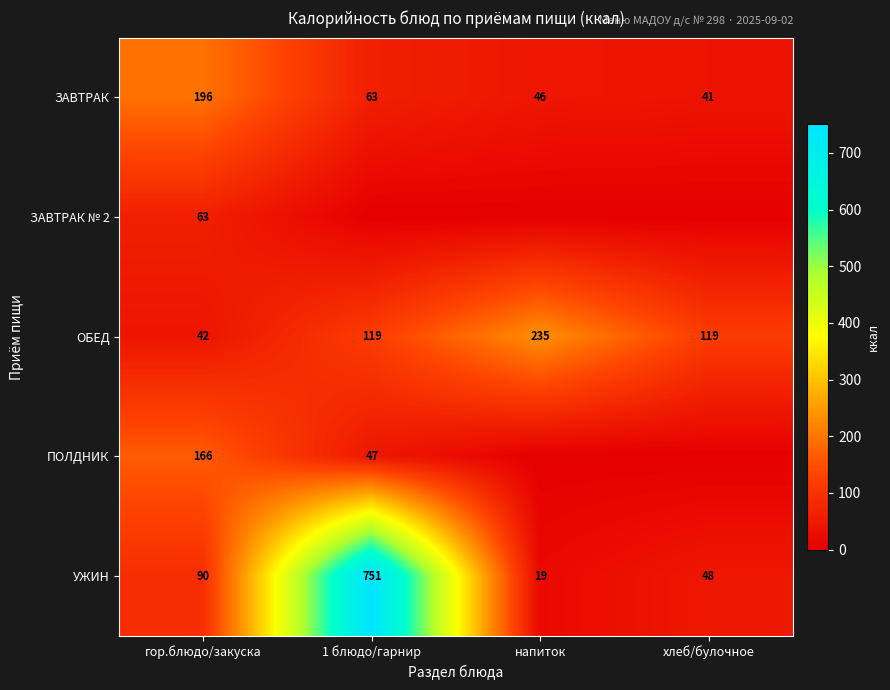

At which category is the sum across all series the highest?

1 блюдо/гарнир